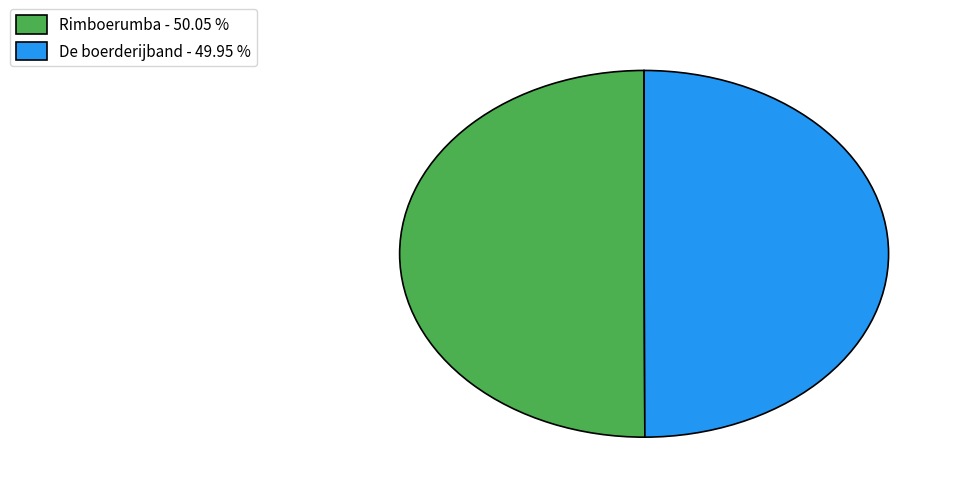

Do Rimboerumba and De boerderijband together represent more than half of the pie?

Yes